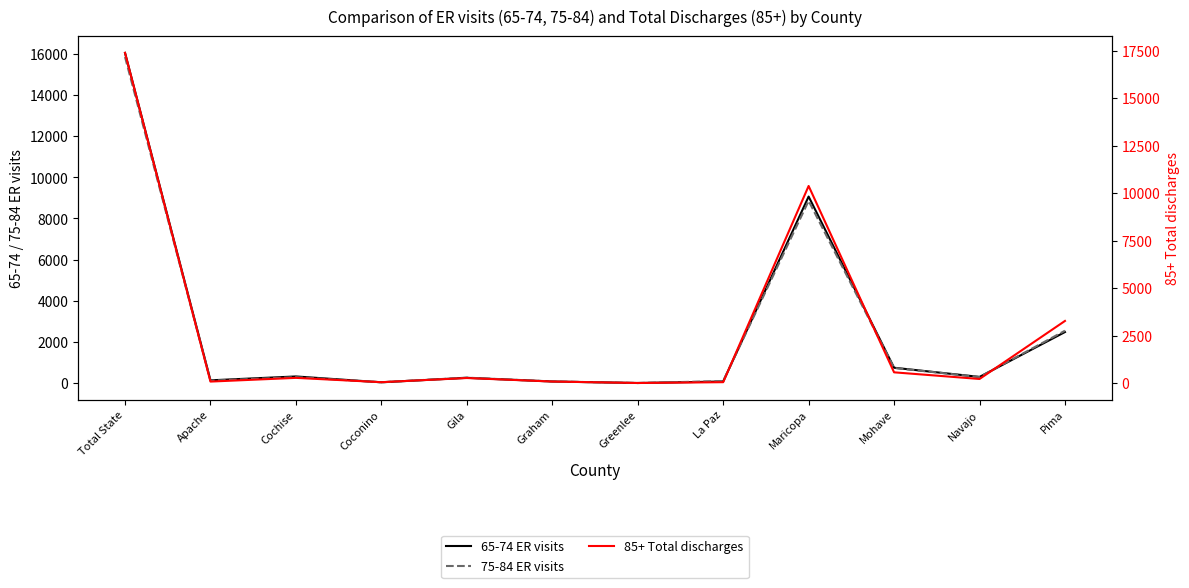

Which series has the largest range (max minus min)?

85+ Total discharges